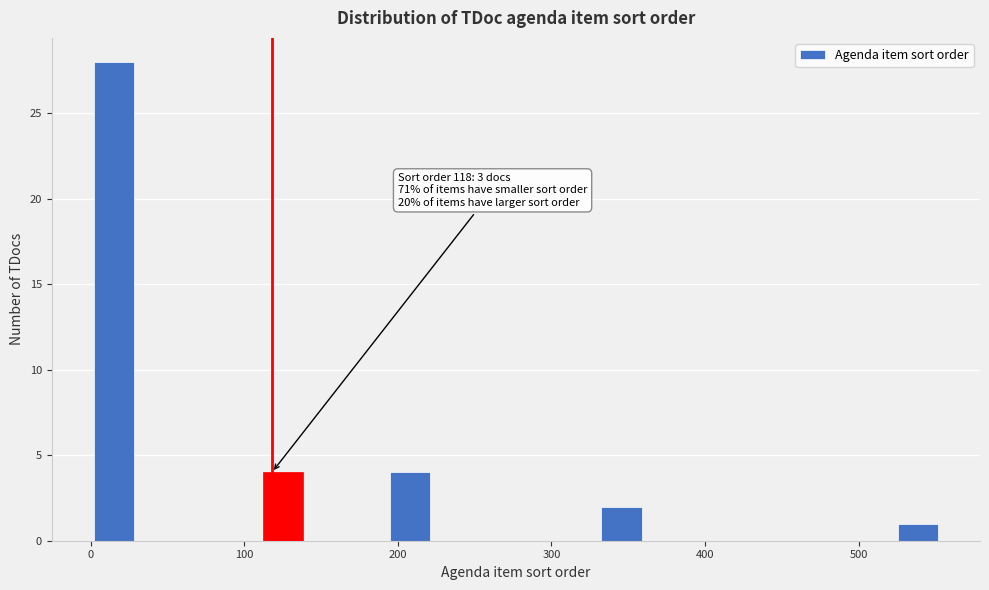

Around what value on the x-axis is the tallest bar? Give the approximate position of its centre, as read against the axis.

20